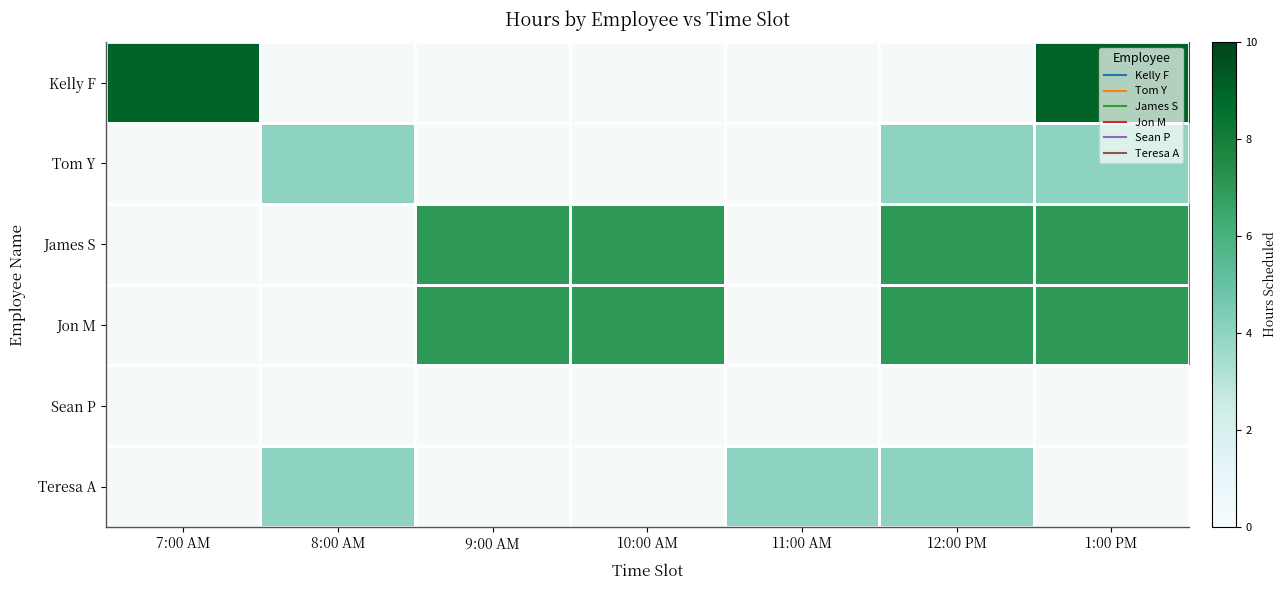

Which category has the highest value in the Teresa A series?

7:00 AM